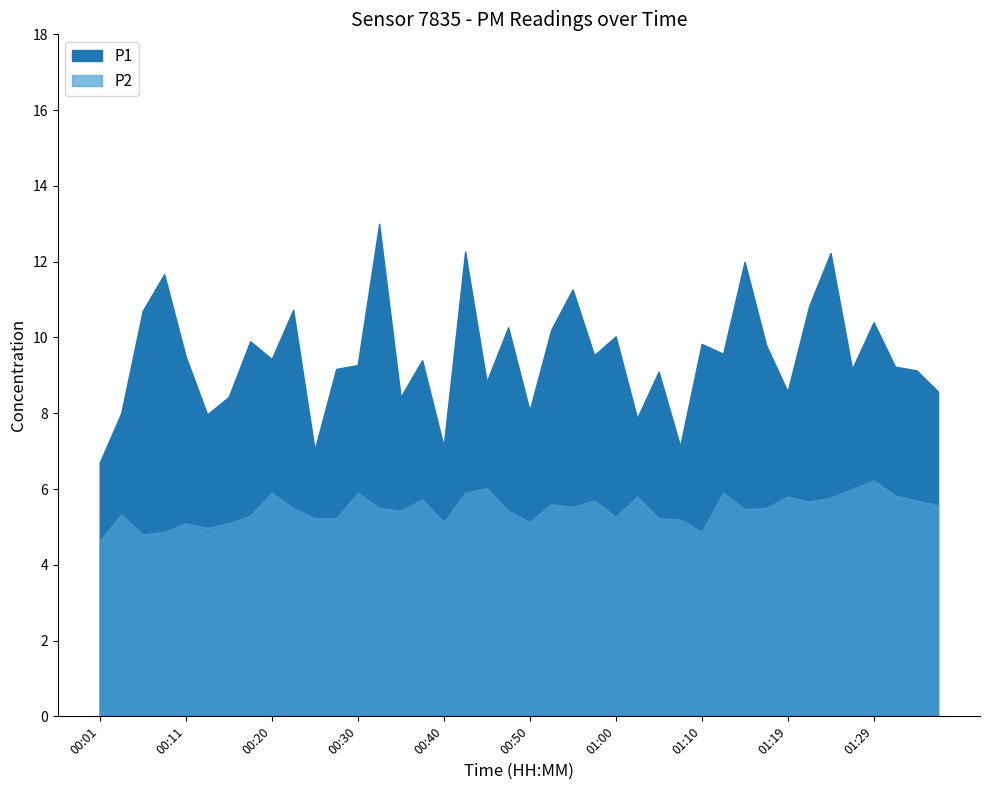

Count the number of data series in this chart.

2